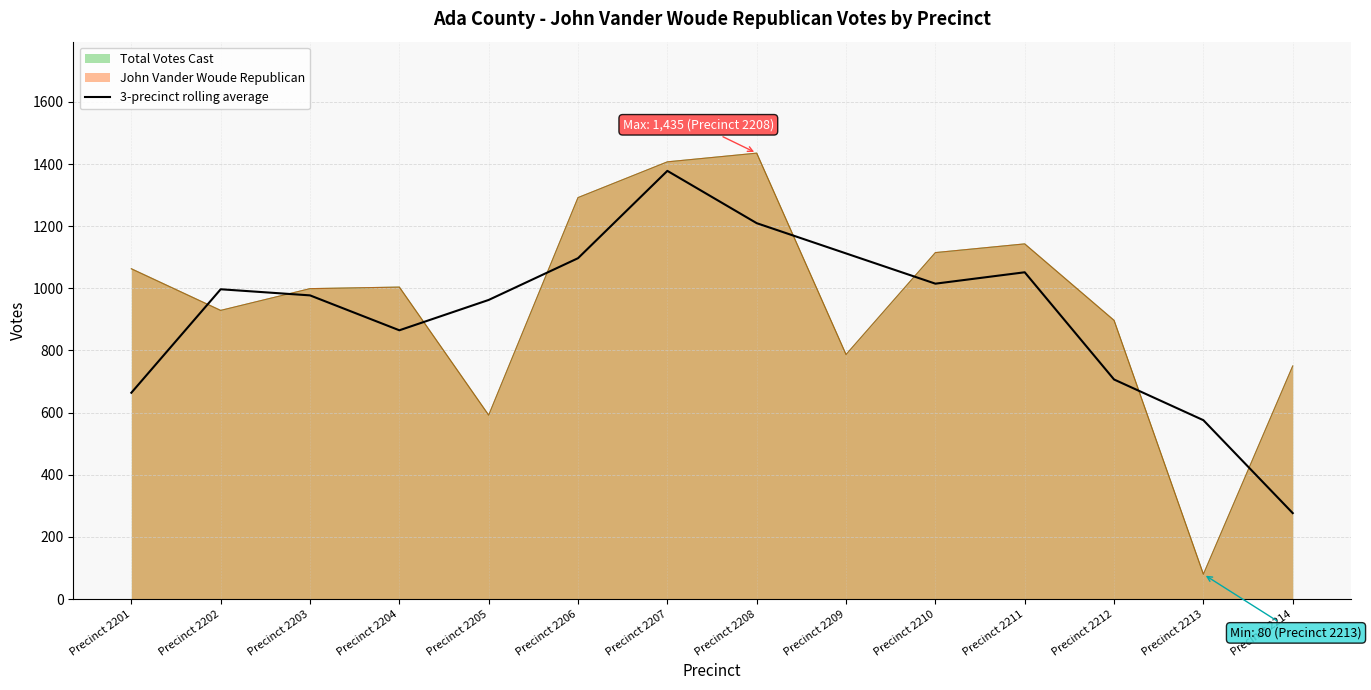

What is the approximate value at Precinct 2212?

706.7